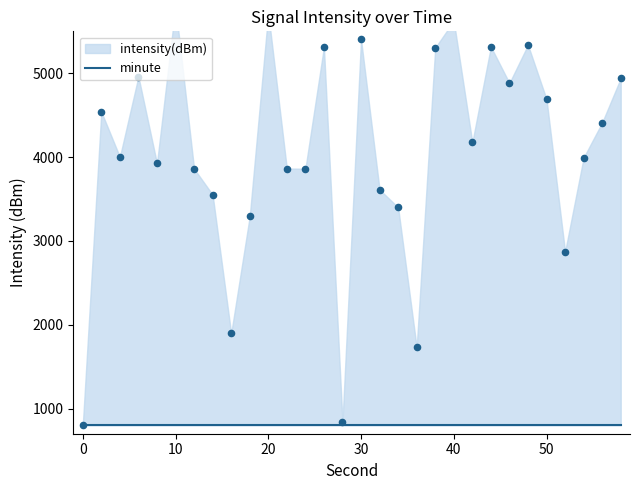

Between 22 and 48, which is larger?

48